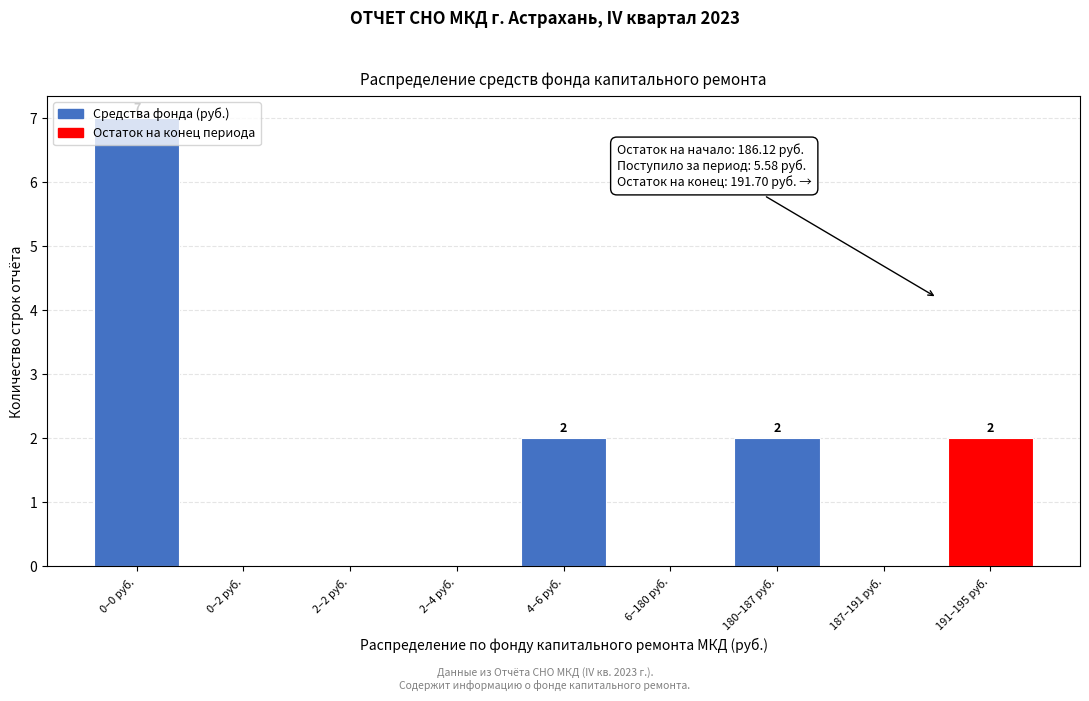

The chart shows a value of 2 at 191–195 руб.. True or false?

True